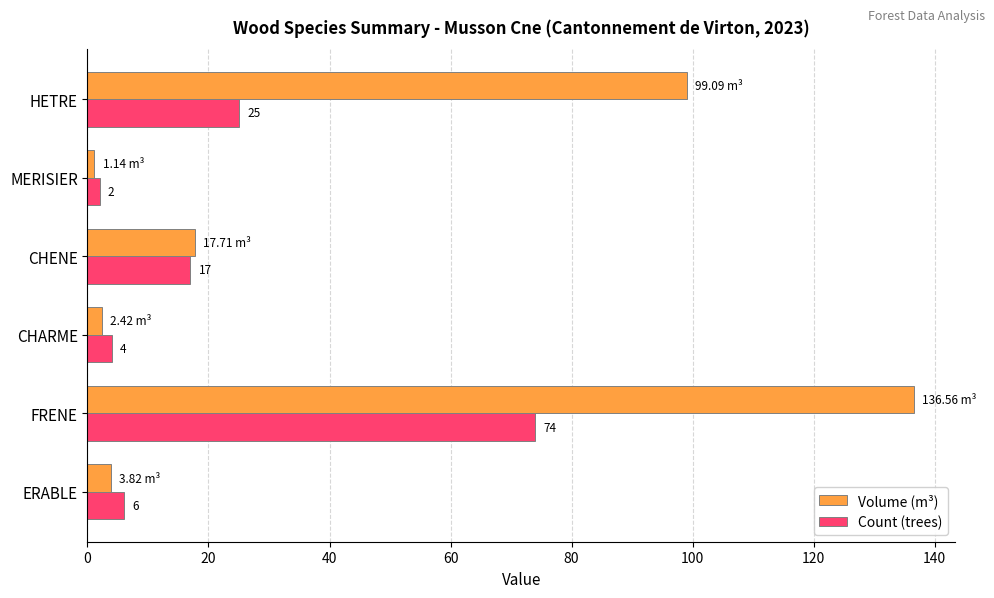

Which category has the highest value across all series?

FRENE